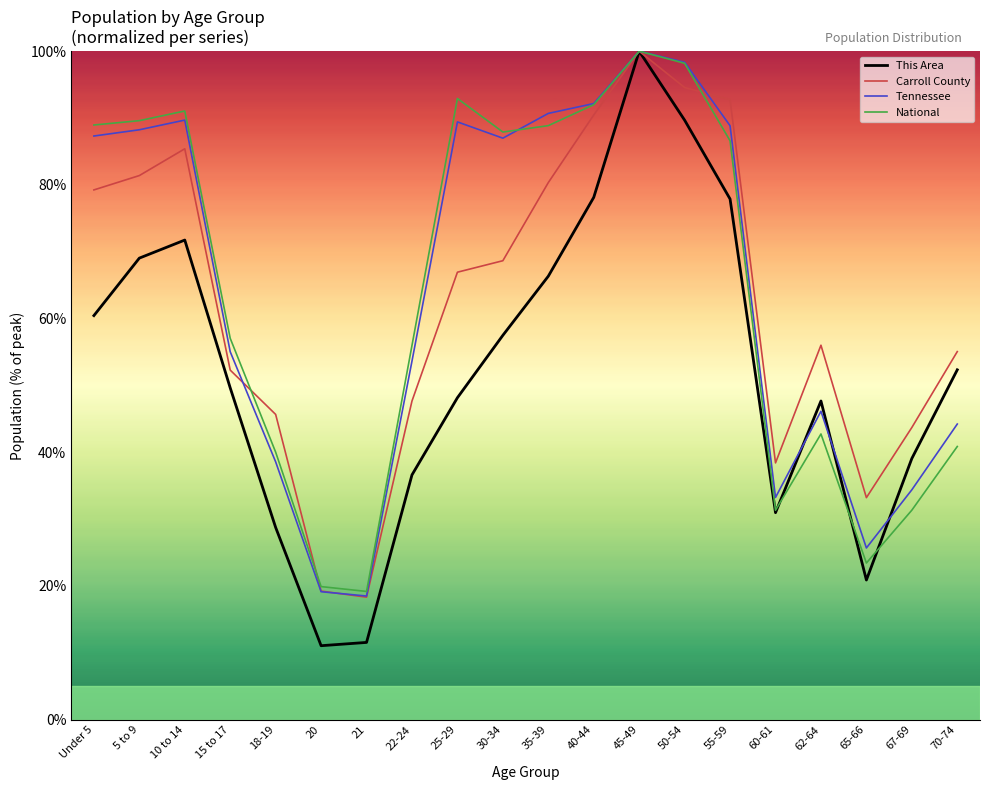

What position from the right is Under 5?

20